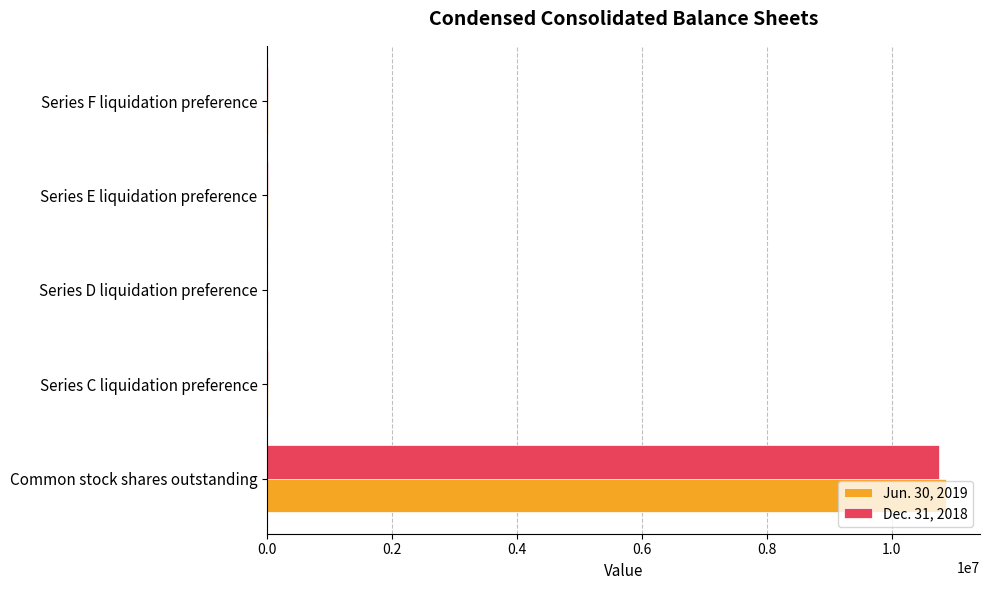

At which category is the sum across all series the highest?

Common stock shares outstanding